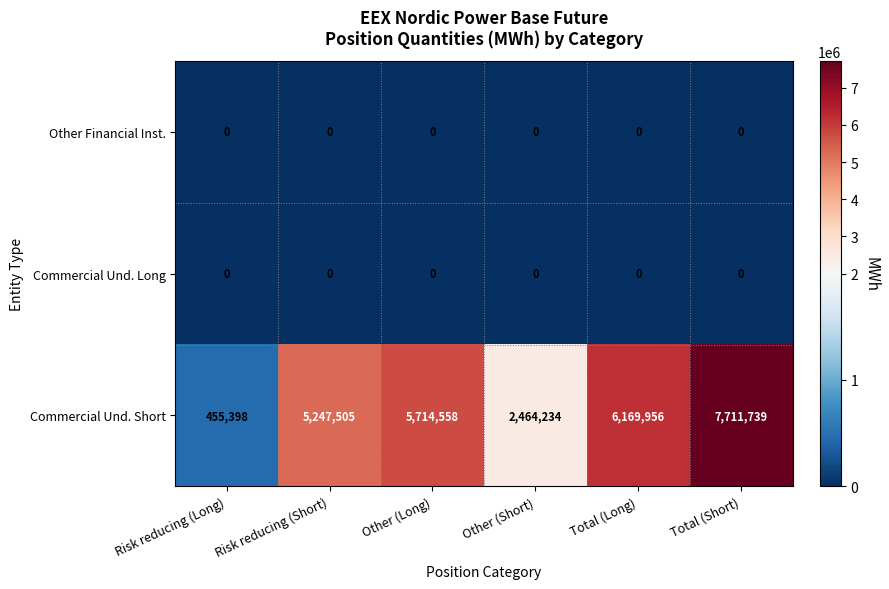

What is the total value across all series at Other (Long)?

5714558